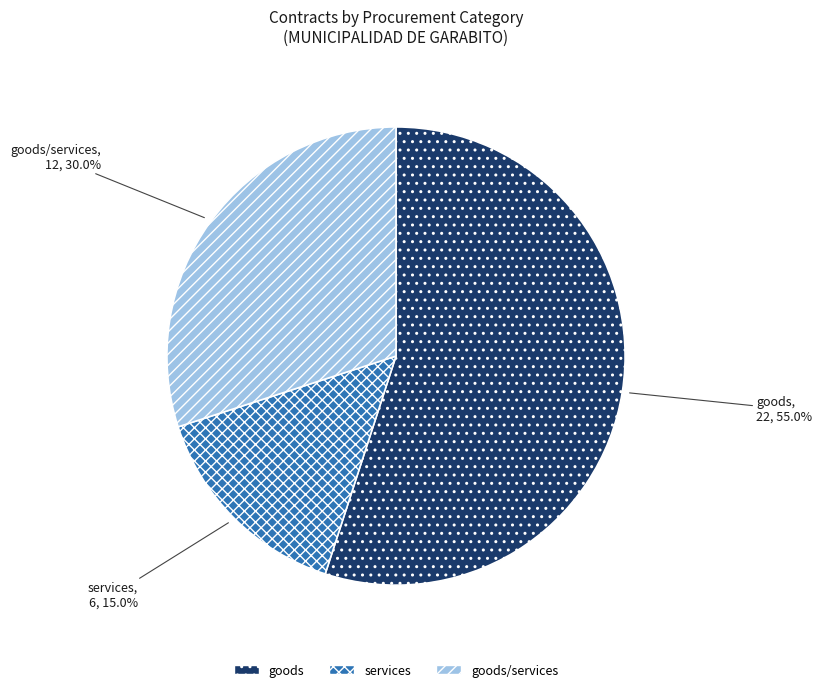

Rank the categories by value from lowest to highest.

services, goods/services, goods